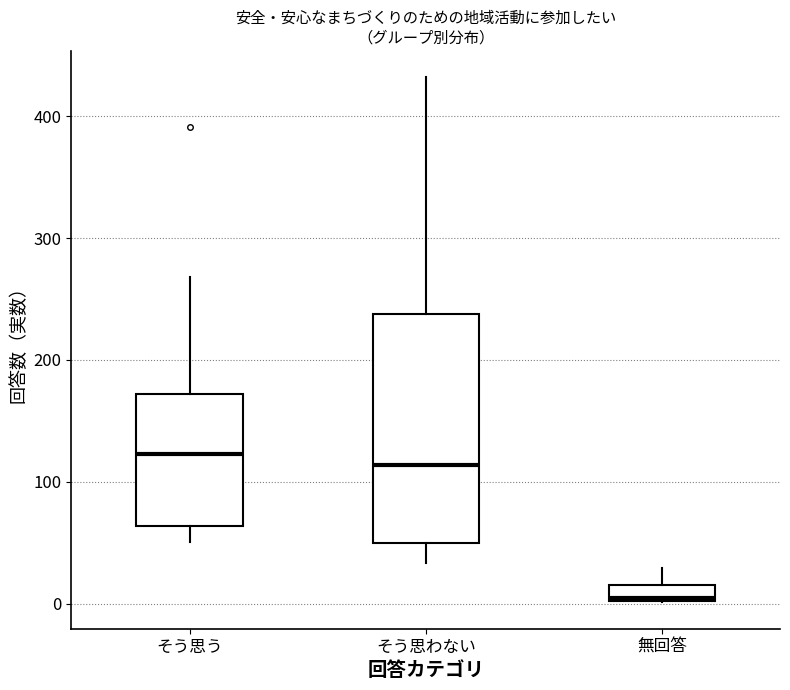

Which box is the tallest, from its lower edge to its upper edge?

そう思わない